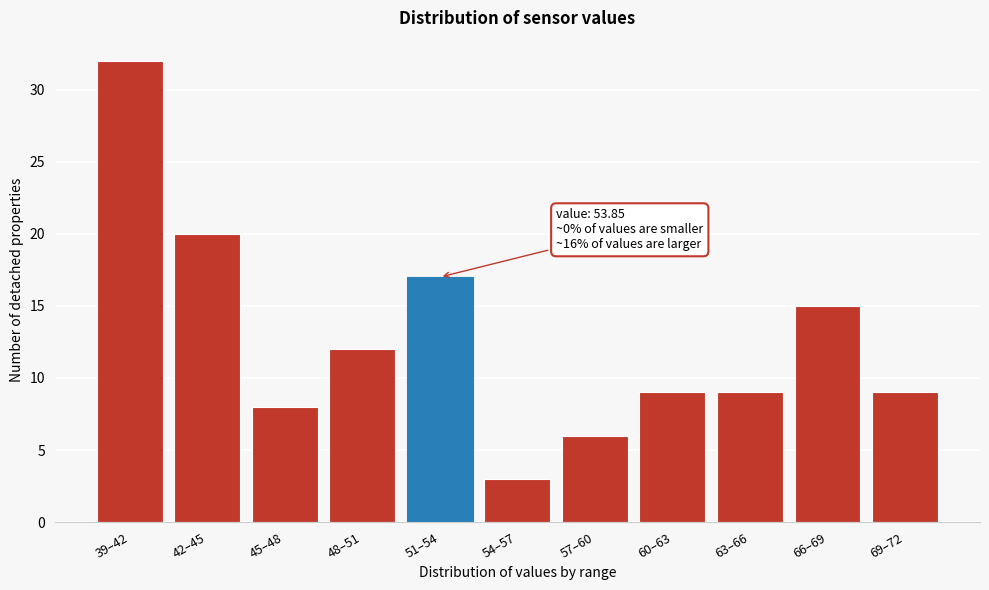

Reading right to left, transcribe all the data shown in this chart.

69–72=9	66–69=15	63–66=9	60–63=9	57–60=6	54–57=3	51–54=17	48–51=12	45–48=8	42–45=20	39–42=32